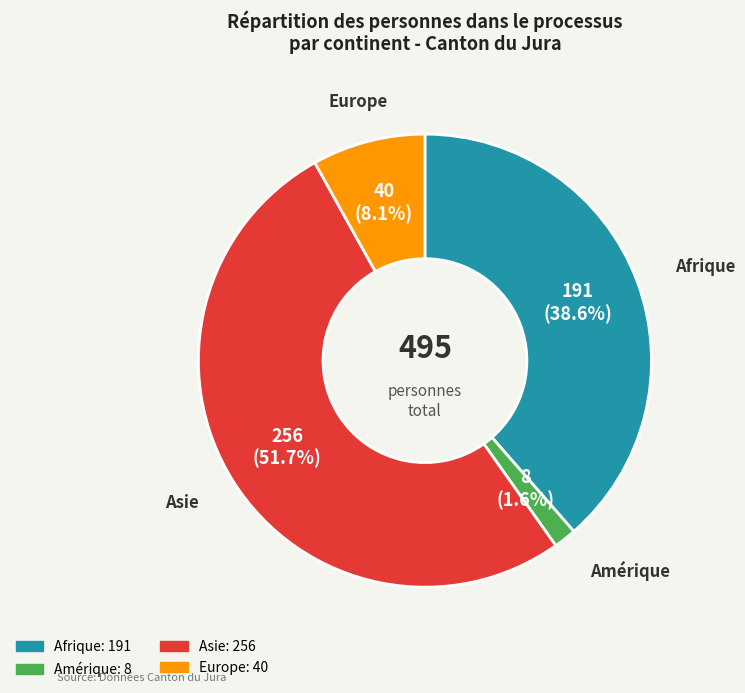

Which has a higher value, Europe or Afrique?

Afrique